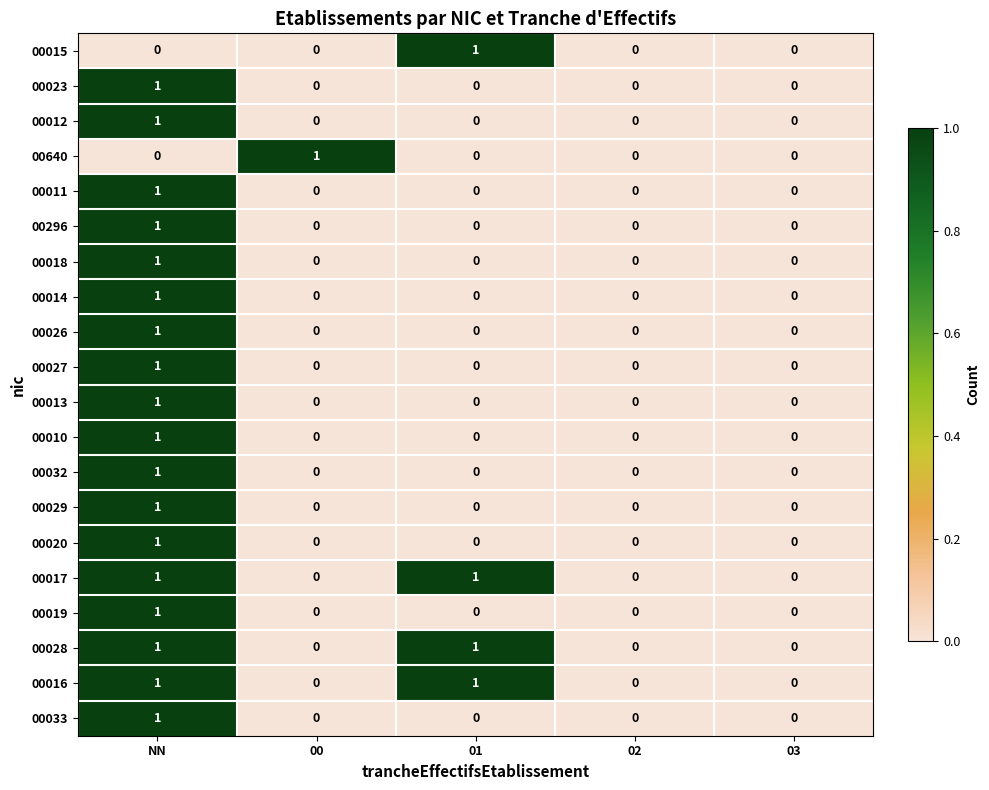

The value of 00032 at 00 is -1. True or false?

False